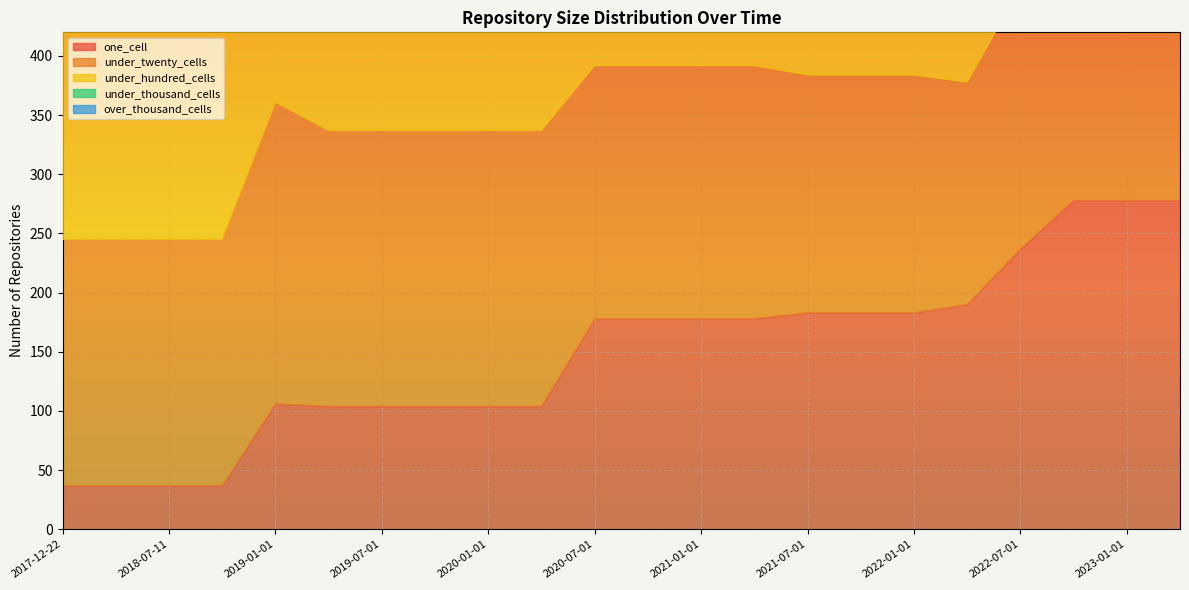

Where is under_twenty_cells nearest to the value 263?

2019-01-01